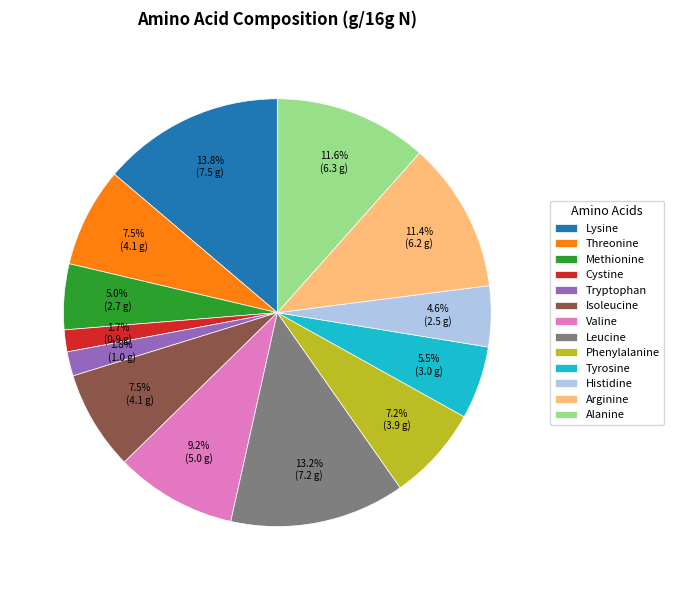

How many slices are in this pie chart?

13